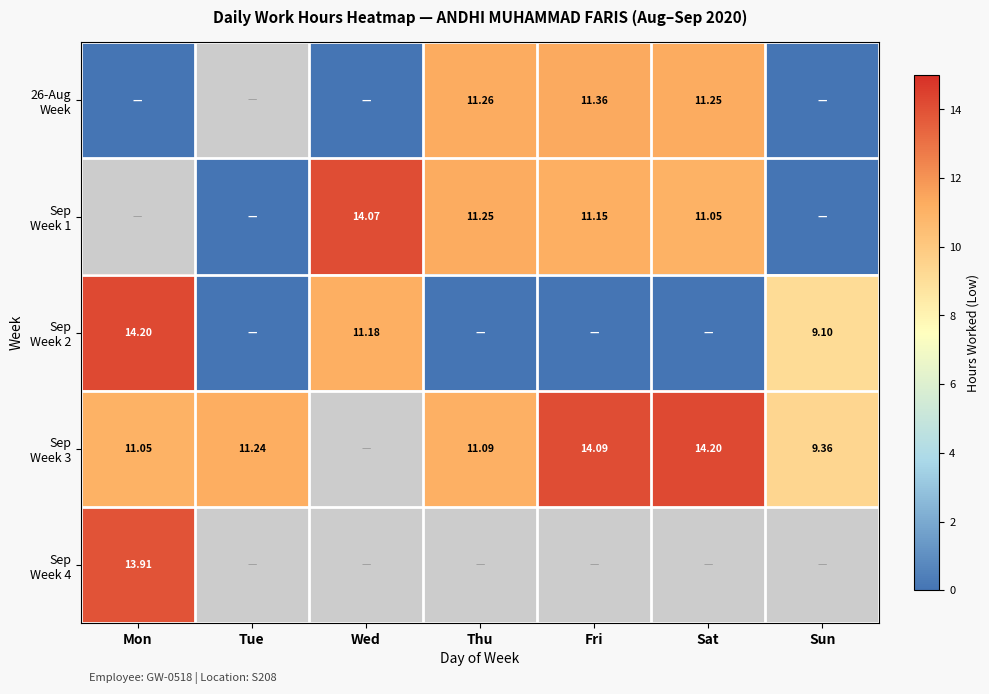

Is it true that 26-Aug Week equals -6.3 at Mon?

False